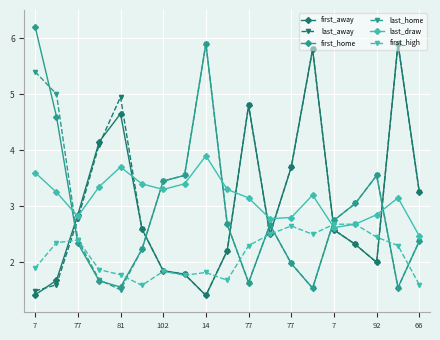

What are all the series names shown in the legend?

first_away, last_away, first_home, last_home, last_draw, first_high